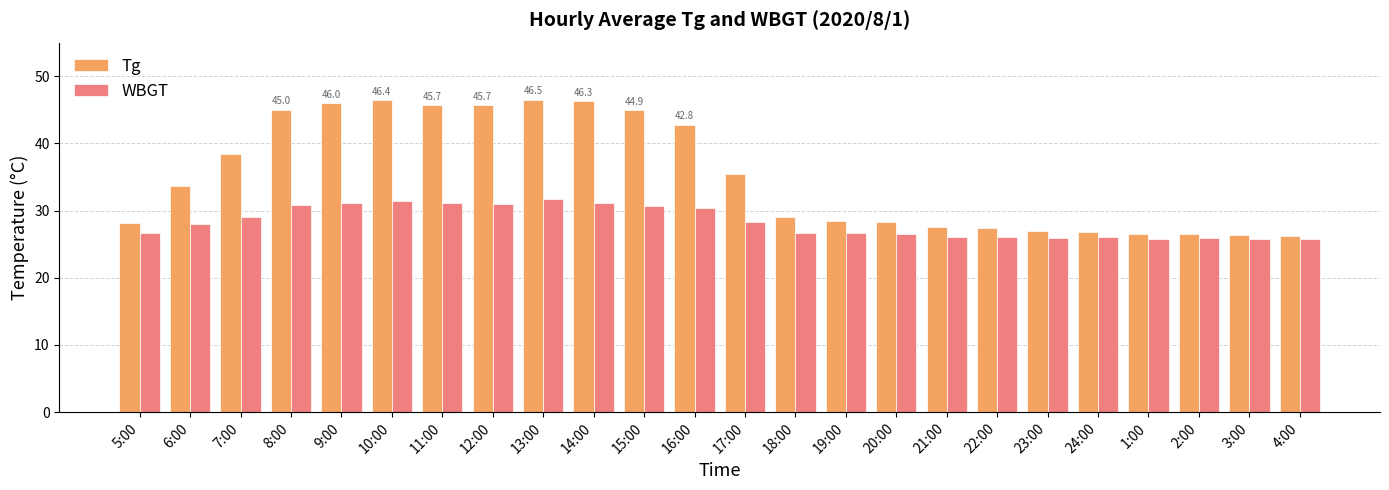

True or false: Tg has a value of 17.2 at 18:00.

False